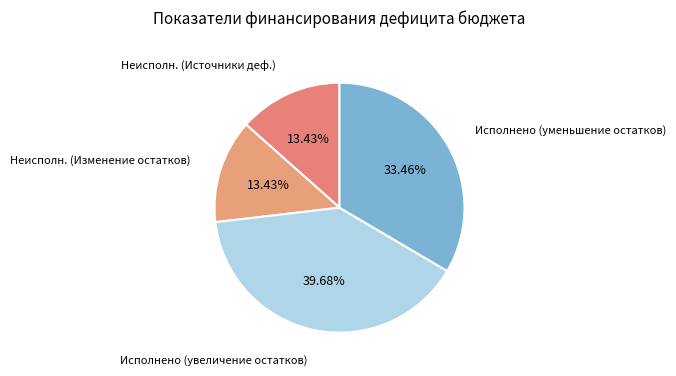

To the nearest percent, what is the average slice percentage?

25%